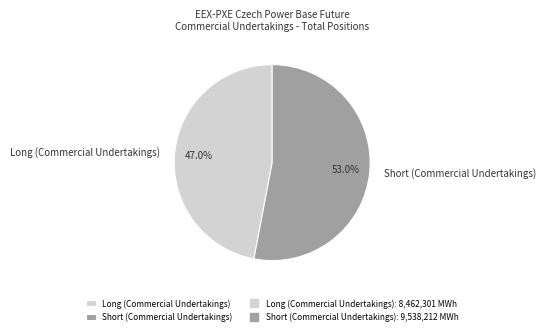

Does Short (Commercial Undertakings) account for over 50% of the chart?

Yes